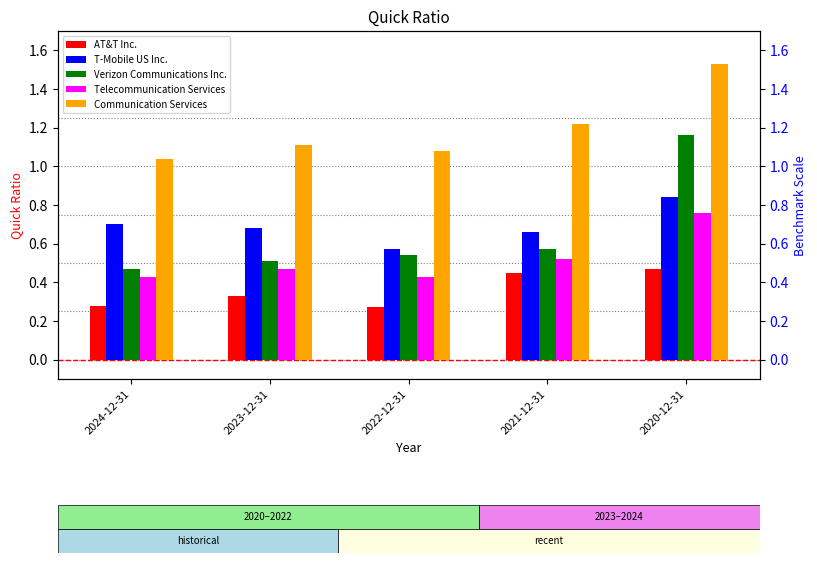

At which category does the chart reach its minimum across all series?

2022-12-31